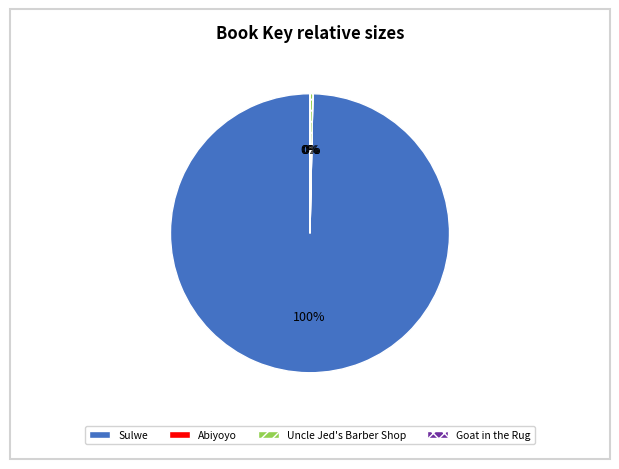

Which slice is the largest?

Sulwe